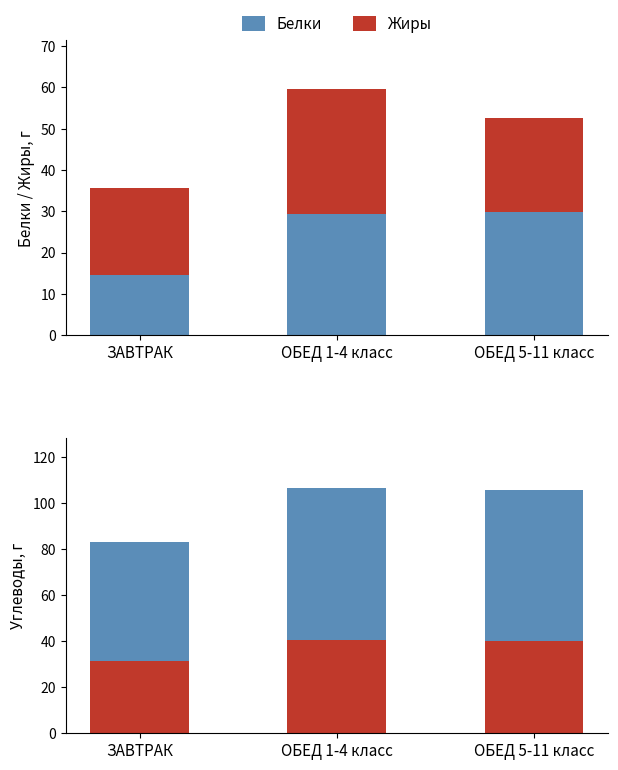

Which label corresponds to the largest value in the chart?

ОБЕД 1-4 класс